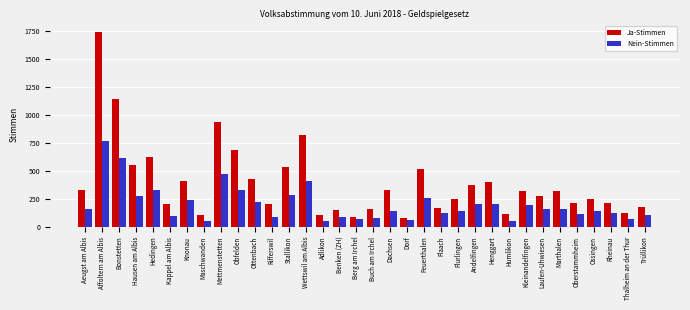

At how many categories does at least one series exceed 849?

3